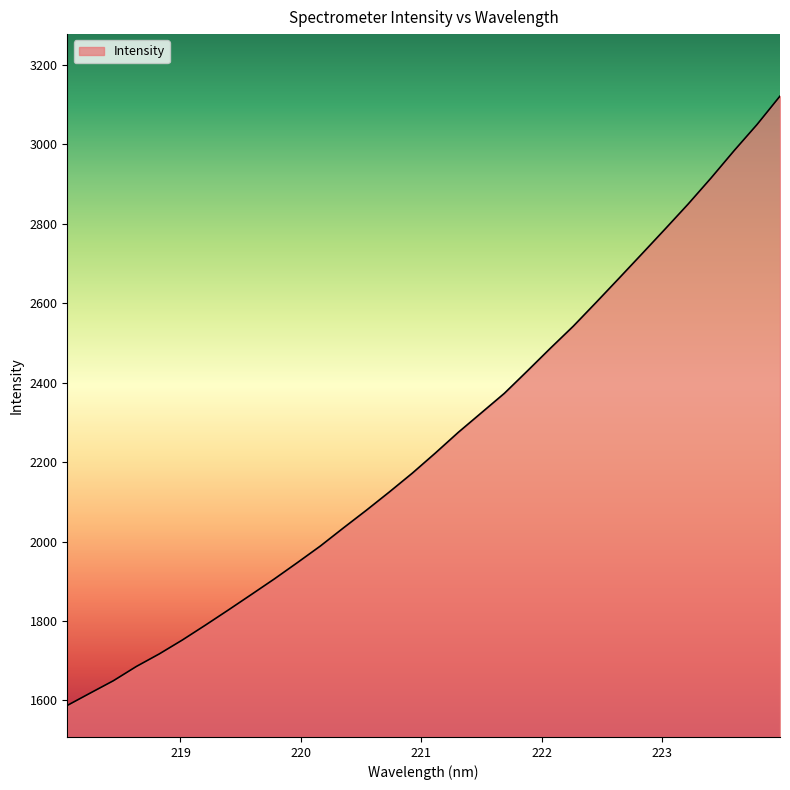

What is the maximum value shown in the chart?

3121.3